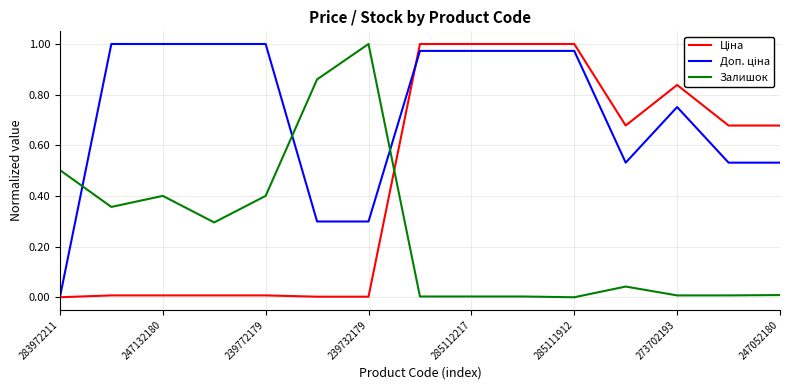

True or false: Доп. ціна and Ціна intersect in this chart.

True